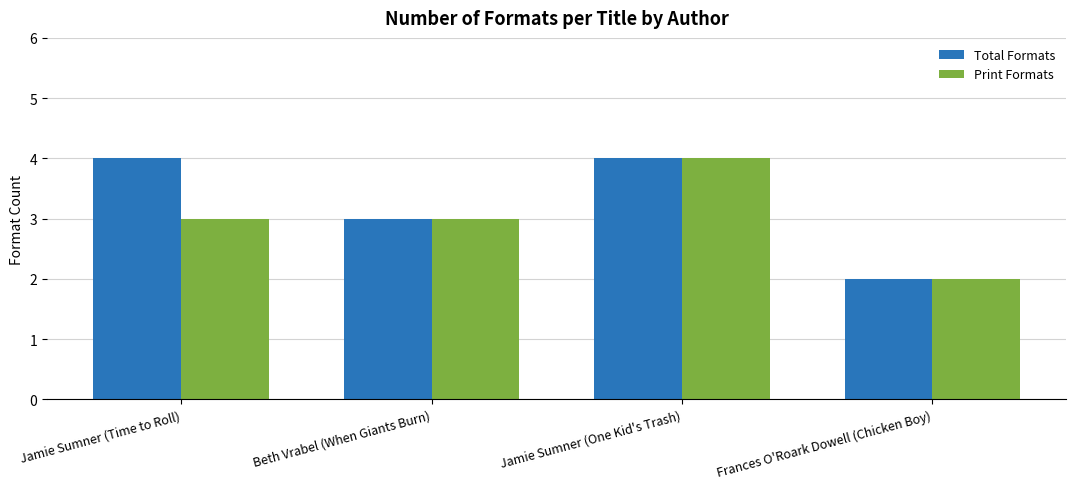

At which category is the sum across all series the highest?

Jamie Sumner (One Kid's Trash)